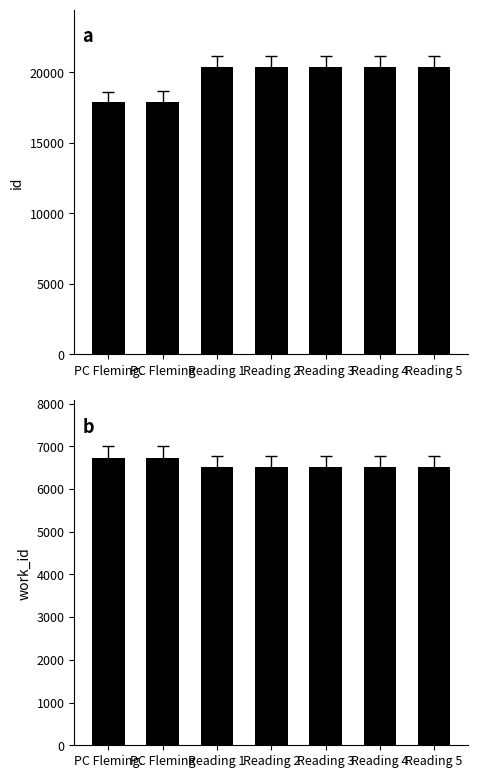

Which series has the largest range (max minus min)?

id